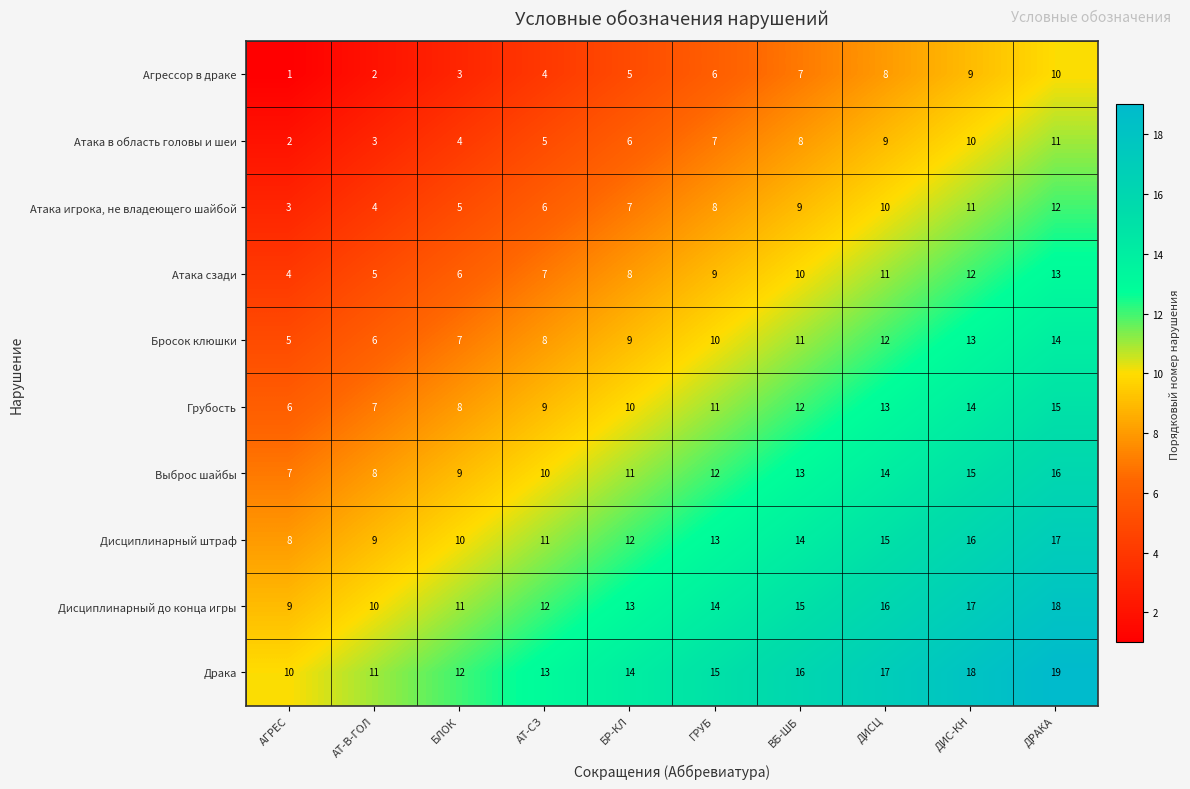

How many Атака игрока, не владеющего шайбой values are between 5 and 10?

6